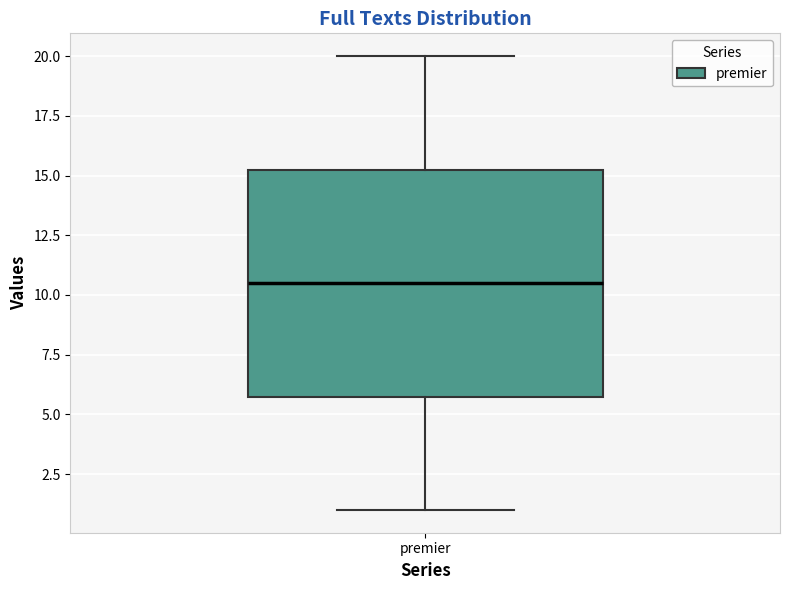

Read this box plot against the y-axis: the position of the median line, the range covered by the box, and the ends of both whiskers. The values are not printed on the chart, so give them approximately, as read against the axis.

median 10.5, box 6.0 to 15.5, whiskers 1.0 to 20.0